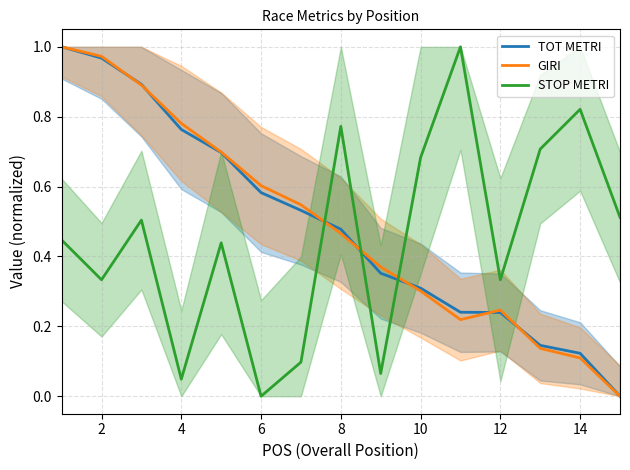

Rank the series by their maximum value, from highest to lowest.

TOT METRI, GIRI, STOP METRI